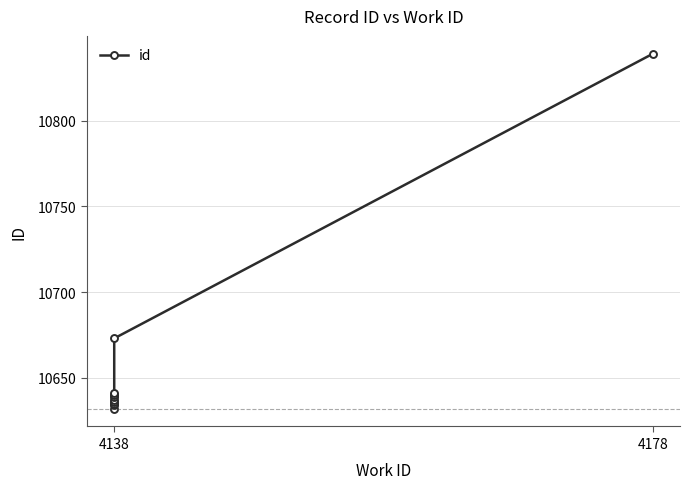

Approximately how many times larger is the value at 4138 compared to 4138?

1.0